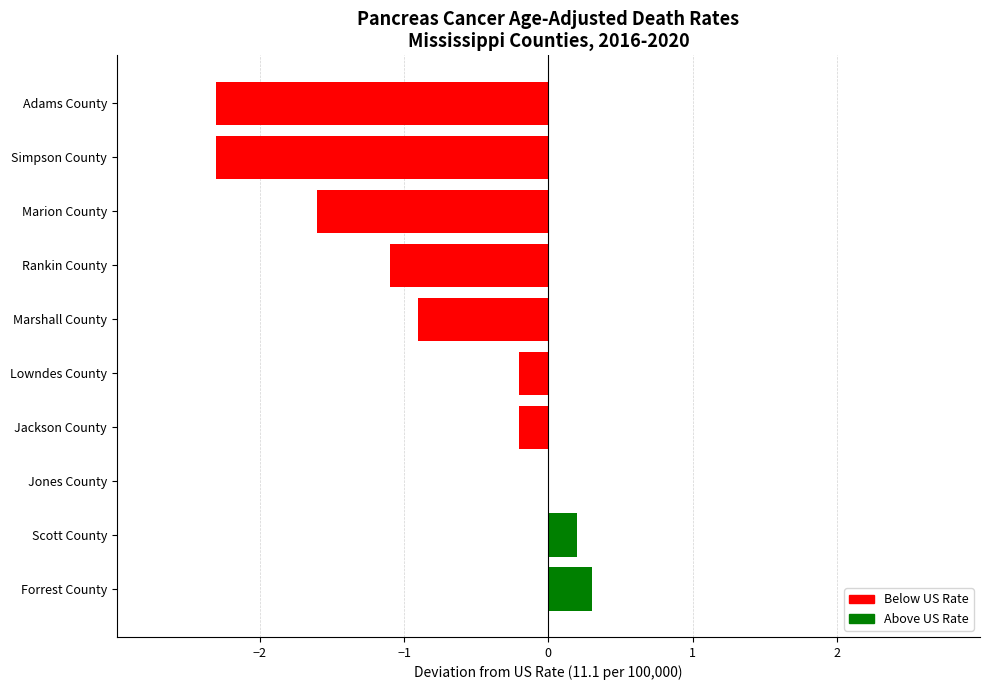

What is the change in value from Jackson County to Forrest County?

+0.5